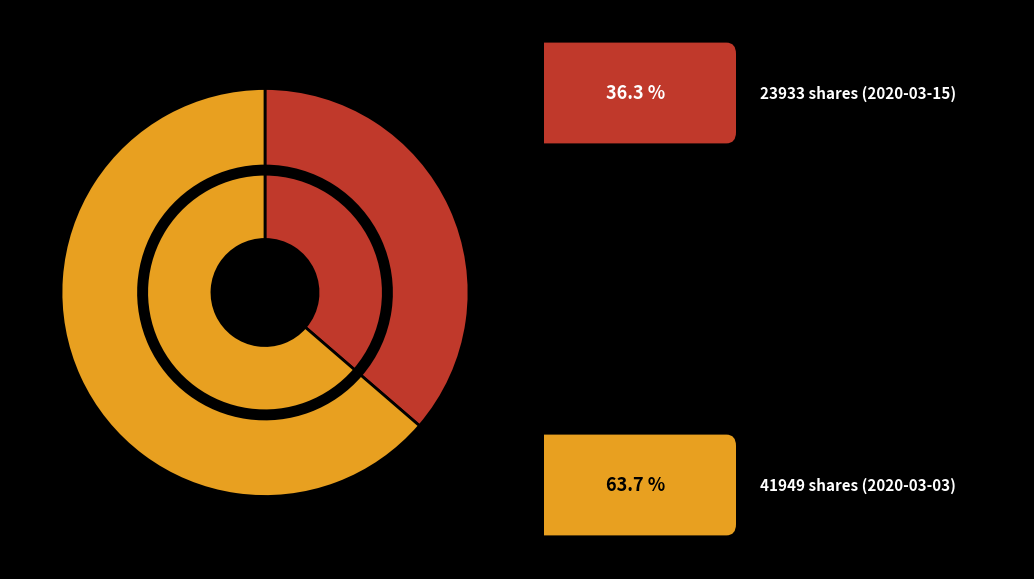

To the nearest percent, what percentage of the pie is 23933?

36%